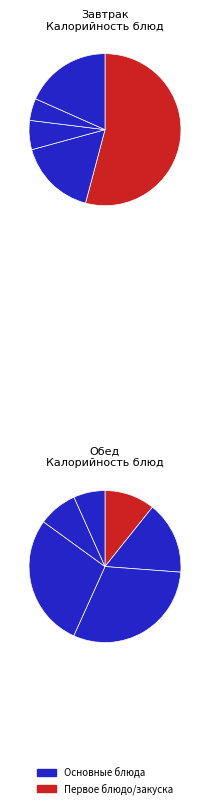

How many segments does this pie chart have?

11